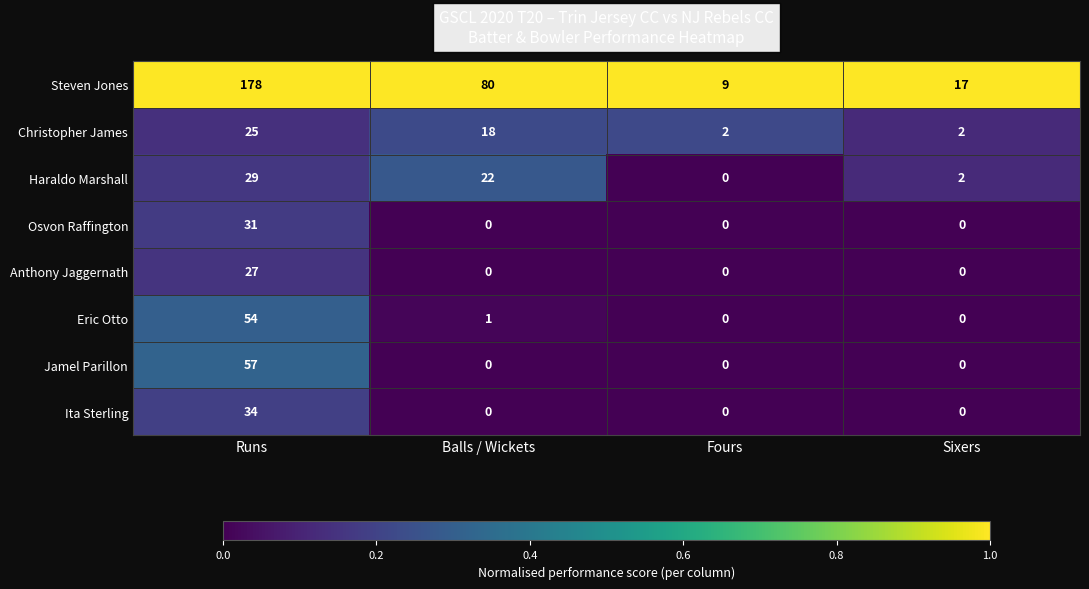

Between Fours and Sixers, which series saw the biggest shift?

Steven Jones